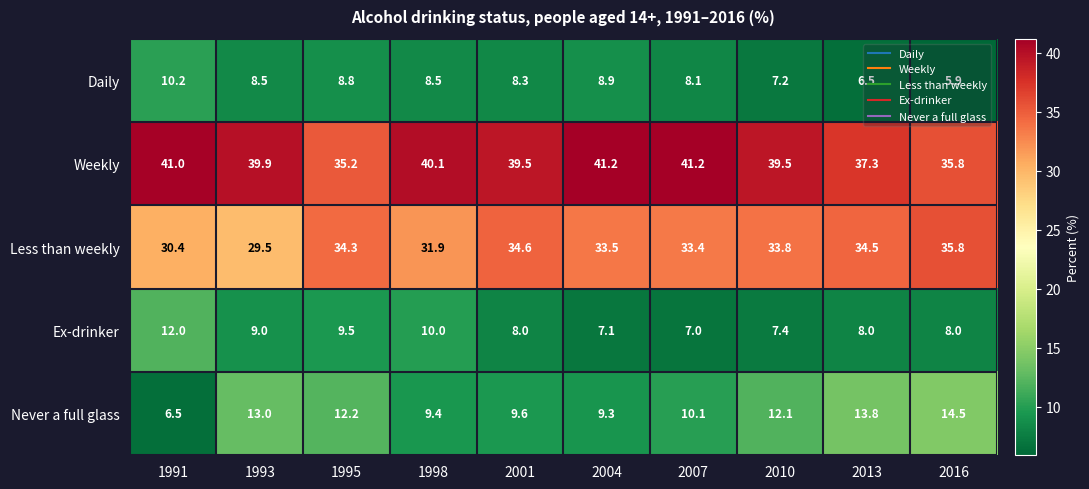

What is the smallest value displayed?

5.9